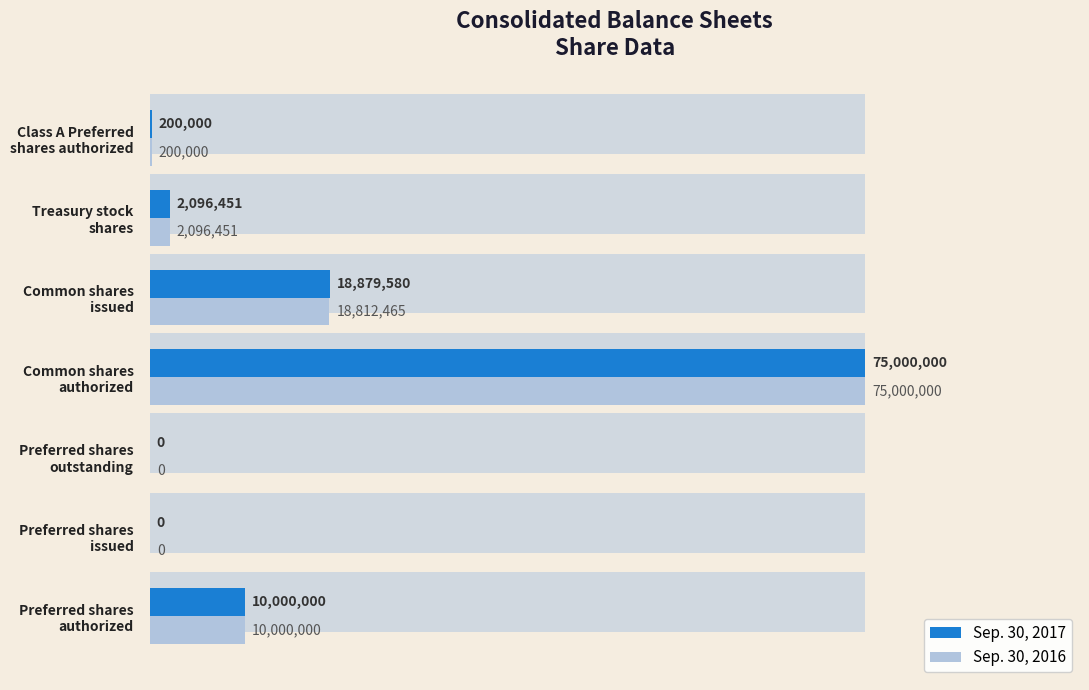

Is it true that Sep. 30, 2016 equals 104104488 at Common shares authorized?

False